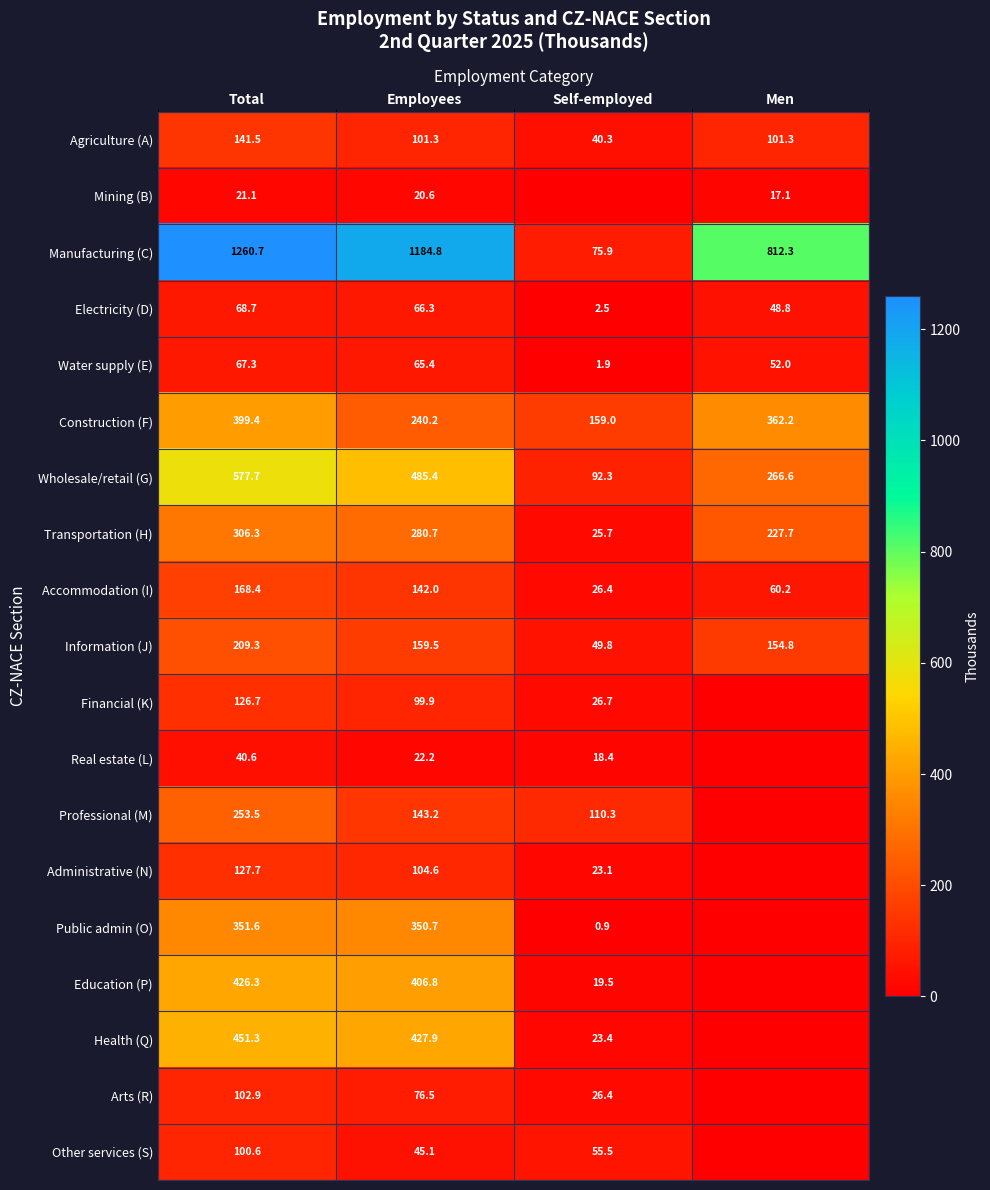

What is the lowest value of the Manufacturing (C) series?

75.9